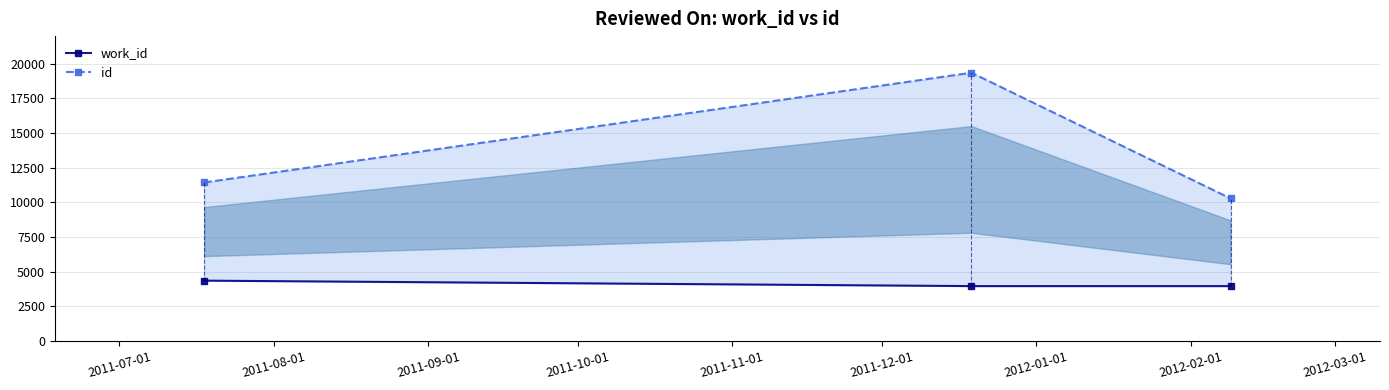

Between 2011-07-01 and 2011-08-01, which series saw the biggest shift?

id